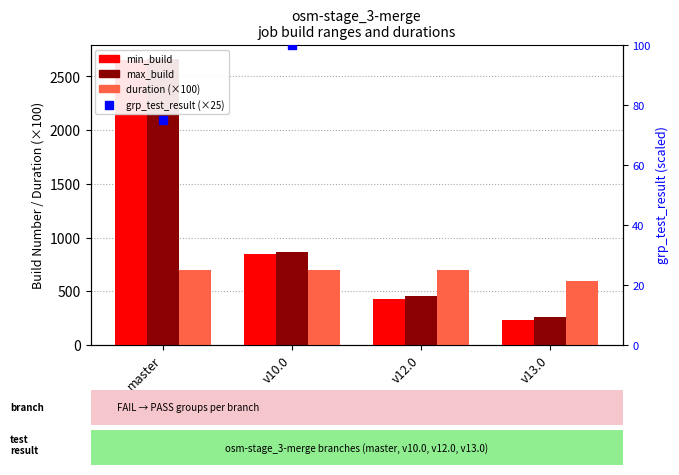

Which series has the largest Y range (max minus min)?

min_build